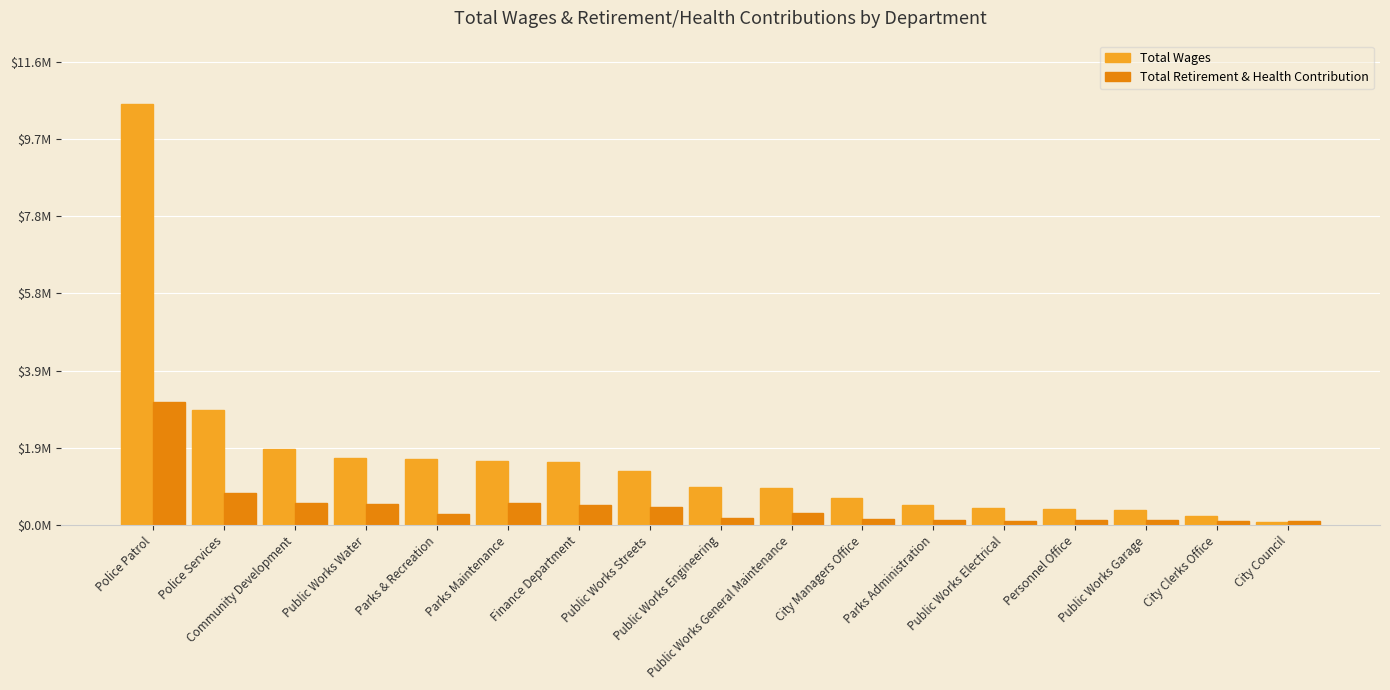

What is the greatest value displayed?

10571346